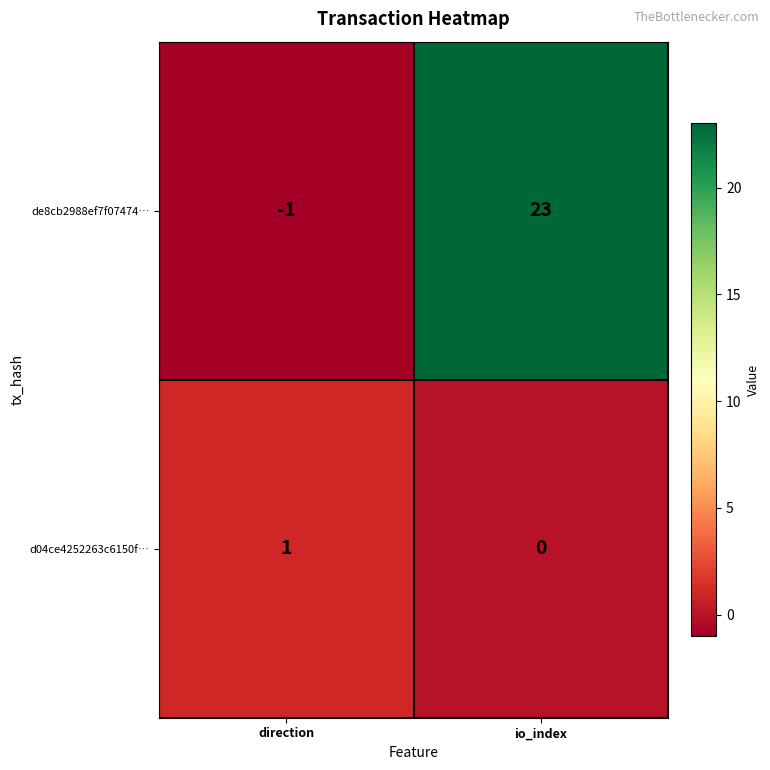

Reading right to left, what are all the values shown in this chart?

de8cb2988ef7f07474…: 23	-1
d04ce4252263c6150f…: 0	1